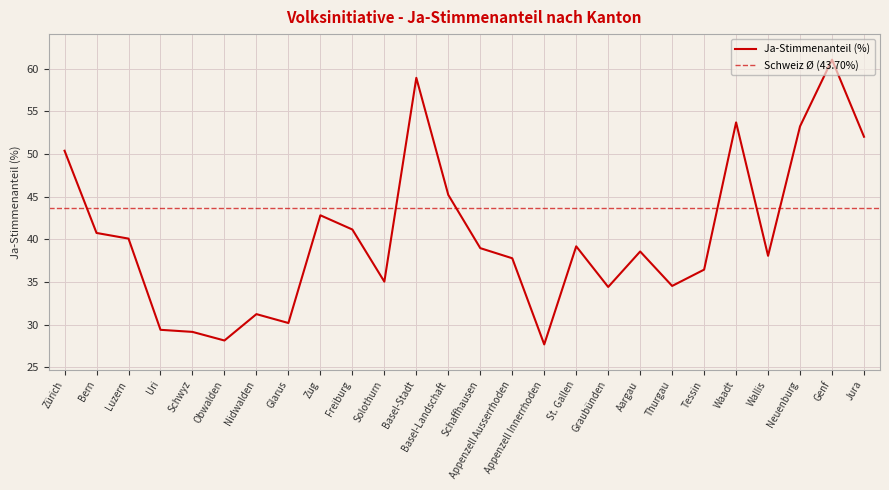

Where is the first local maximum?

Nidwalden